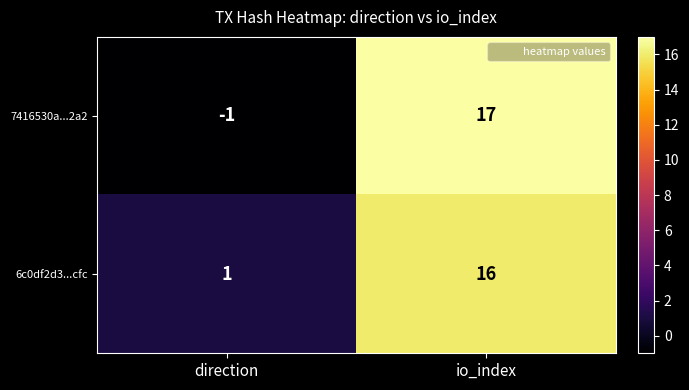

Between direction and io_index, which series saw the biggest shift?

7416530a...2a2